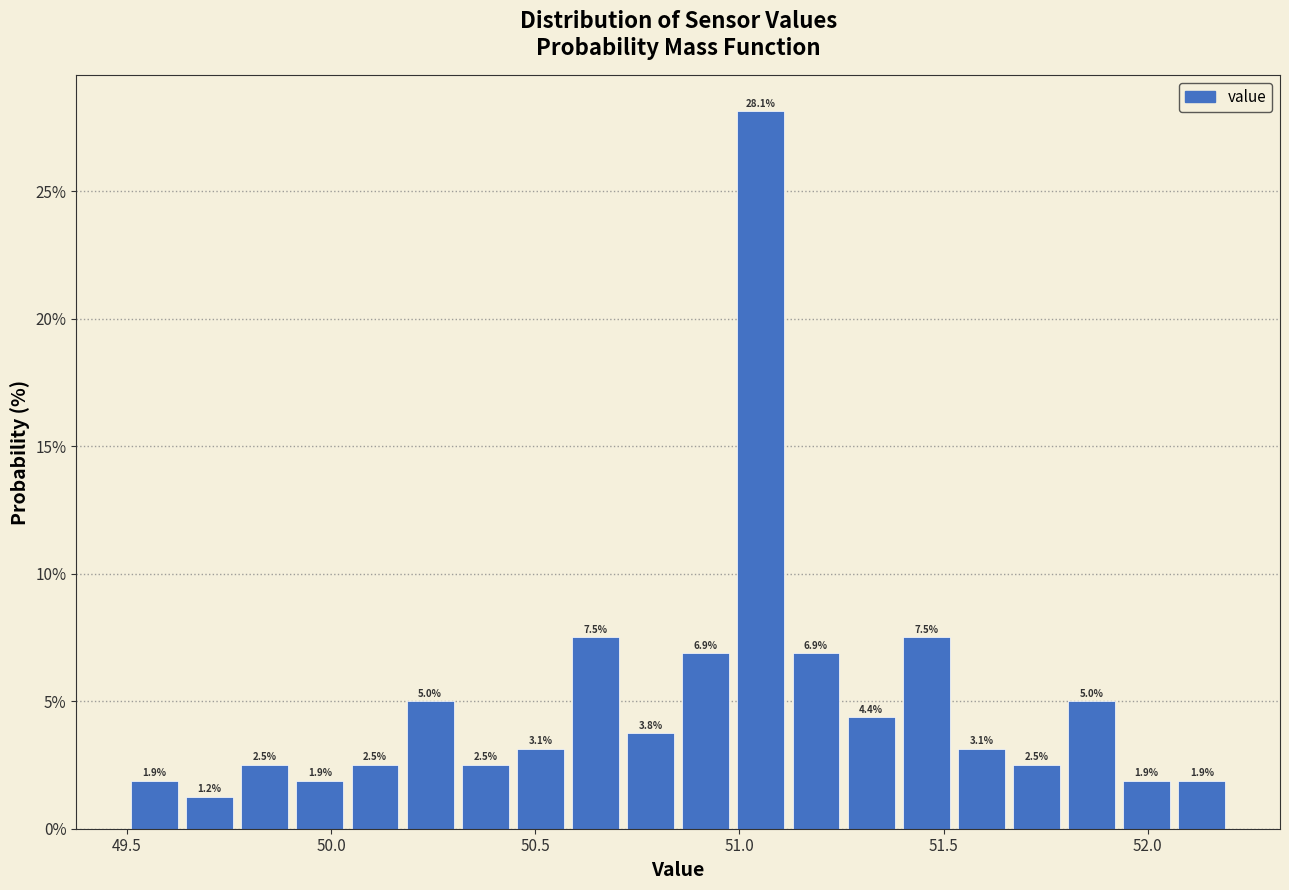

Around what value on the x-axis is the tallest bar? Give the approximate position of its centre, as read against the axis.

51.05